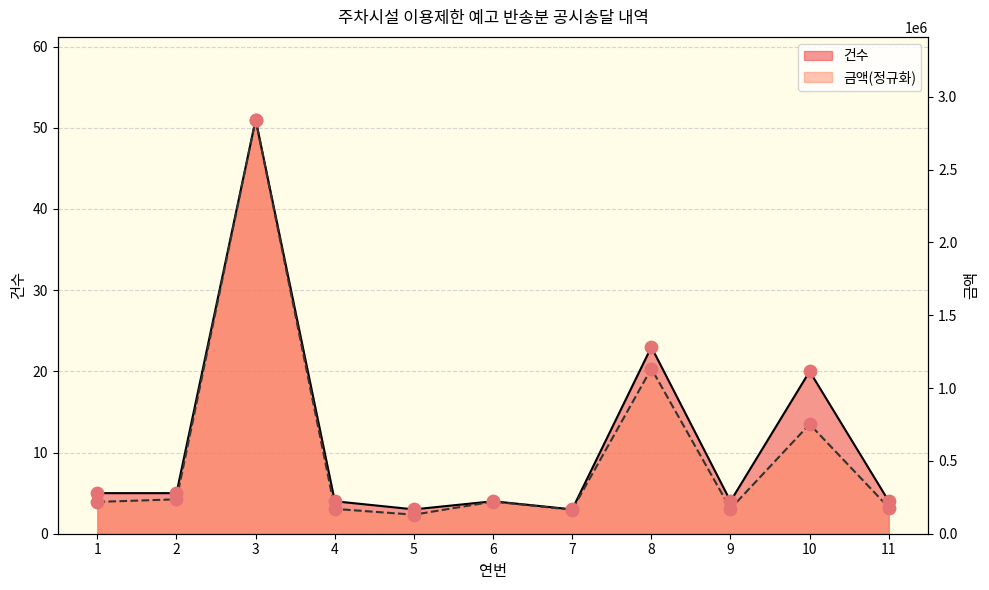

Which series has the largest total across all categories?

건수